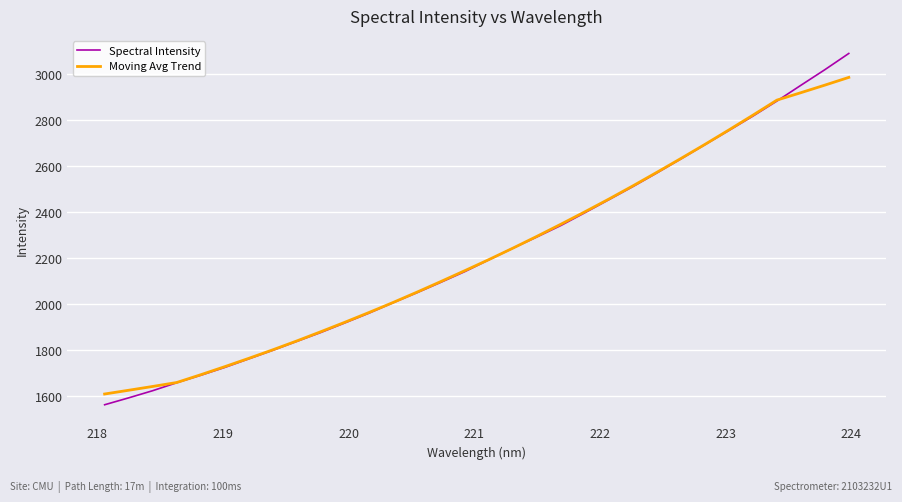

What is the maximum value shown in the chart?

3088.7